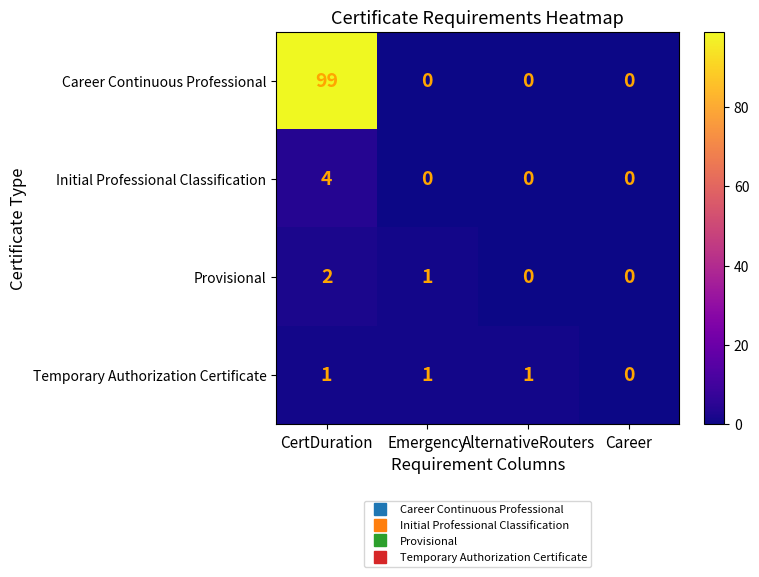

Count the number of categories in the chart.

4